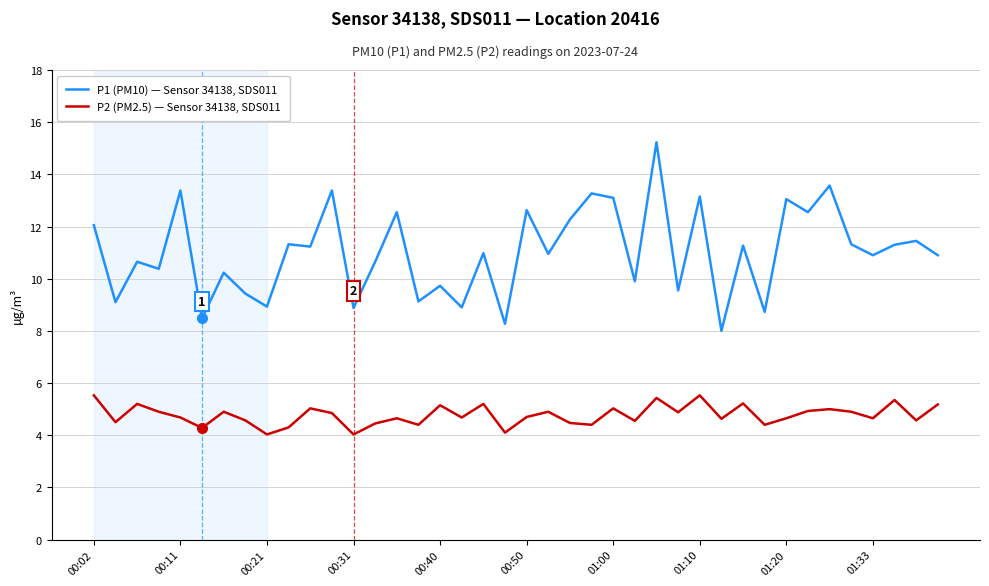

Which series has the widest spread of values?

P1 (PM10) — Sensor 34138, SDS011